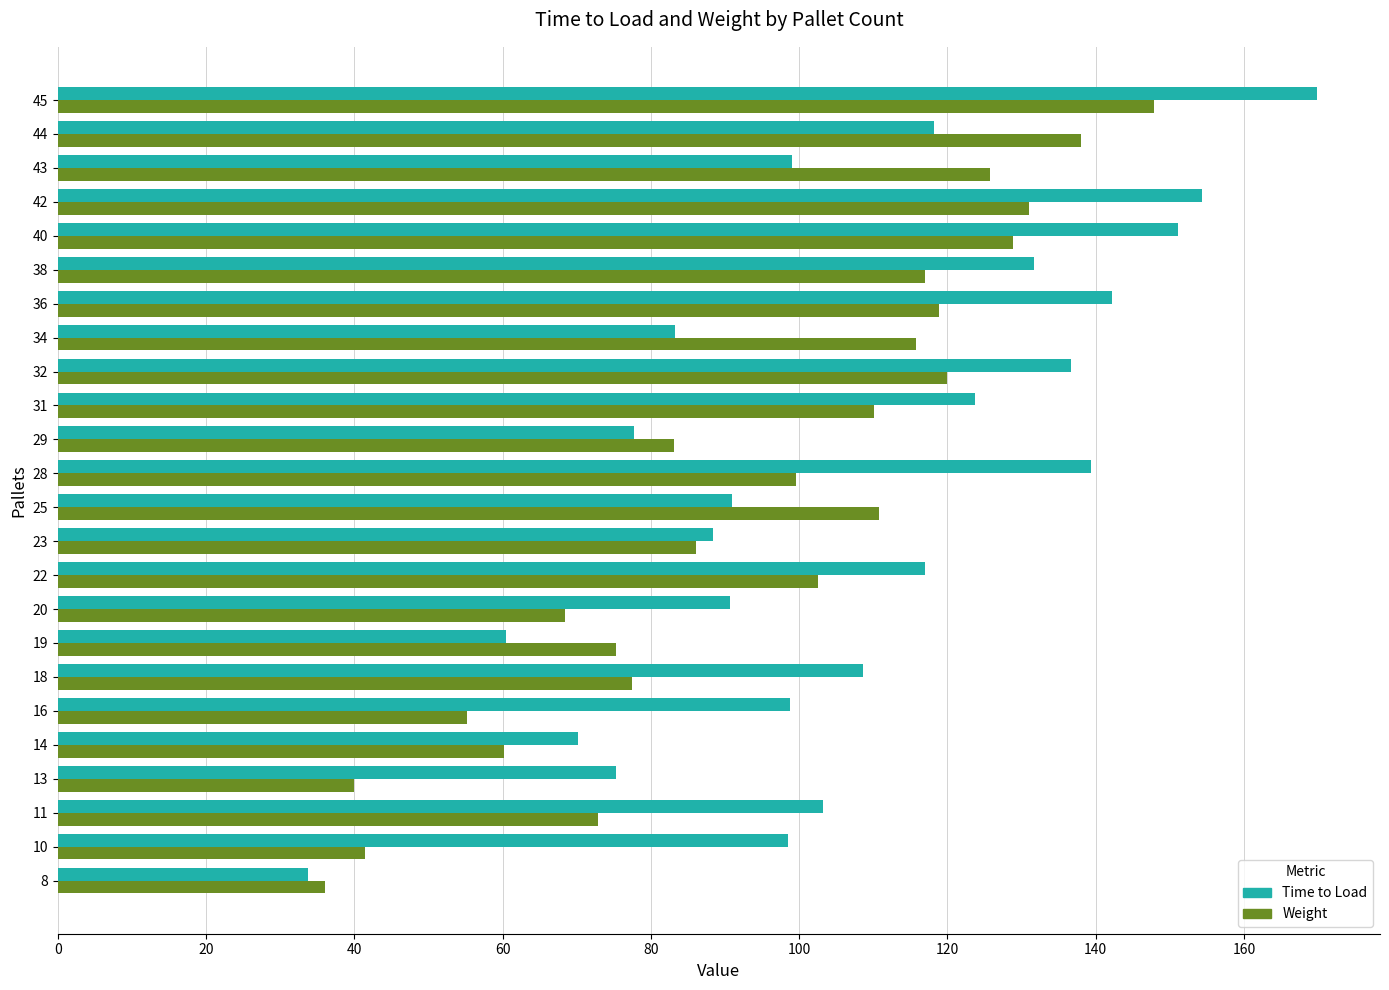

Which series has the largest range (max minus min)?

Time to Load